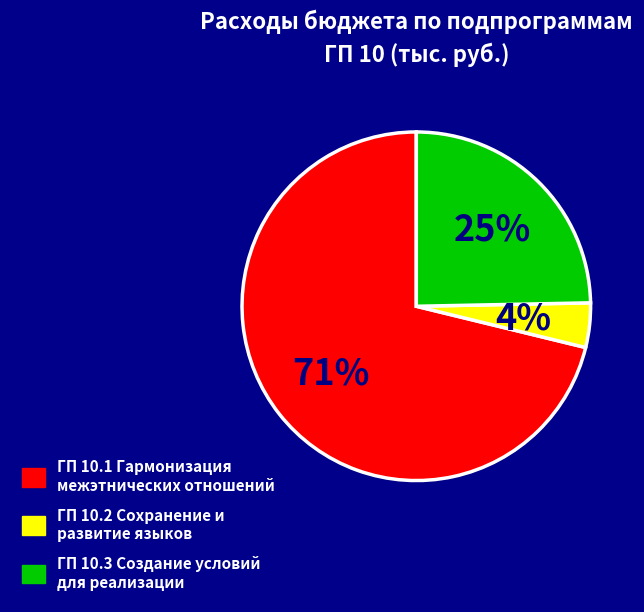

To the nearest percent, what is the average slice percentage?

33%